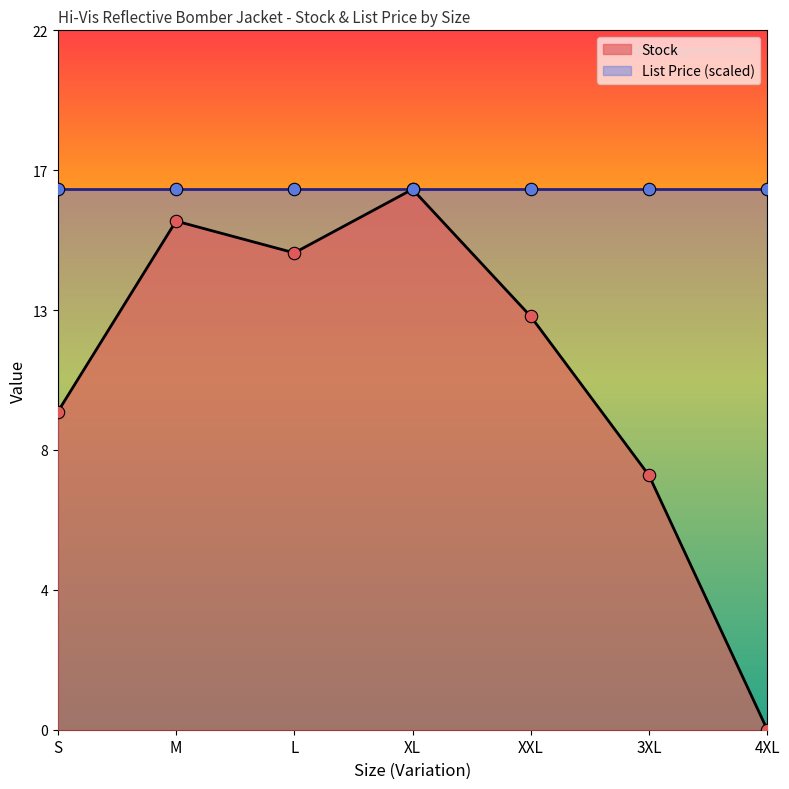

What is the ratio of the value at XL to the value at 3XL?

2.1